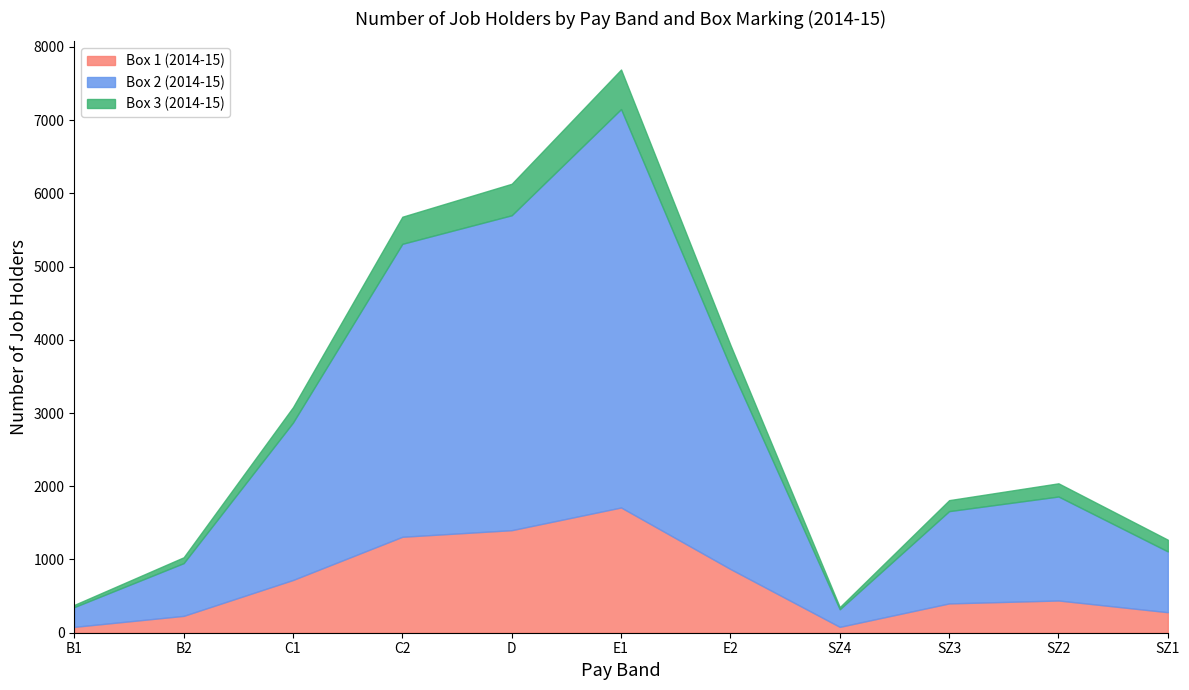

True or false: Box 2 (2014-15) has a value of 5440 at E1.

True